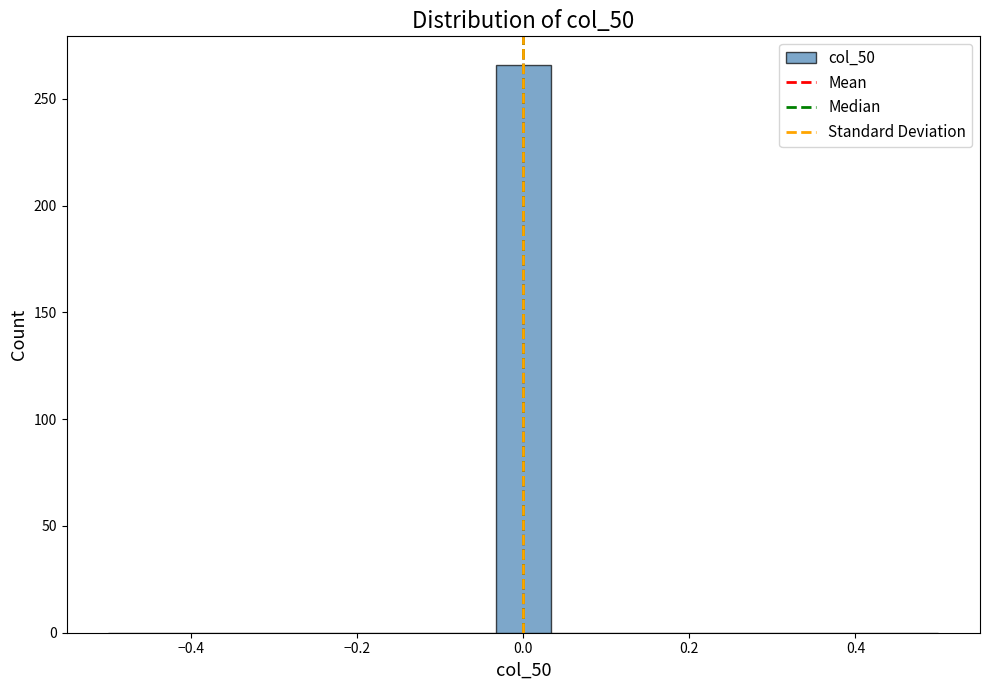

Read against the x-axis, roughly where is the centre of the tallest bar?

0.00